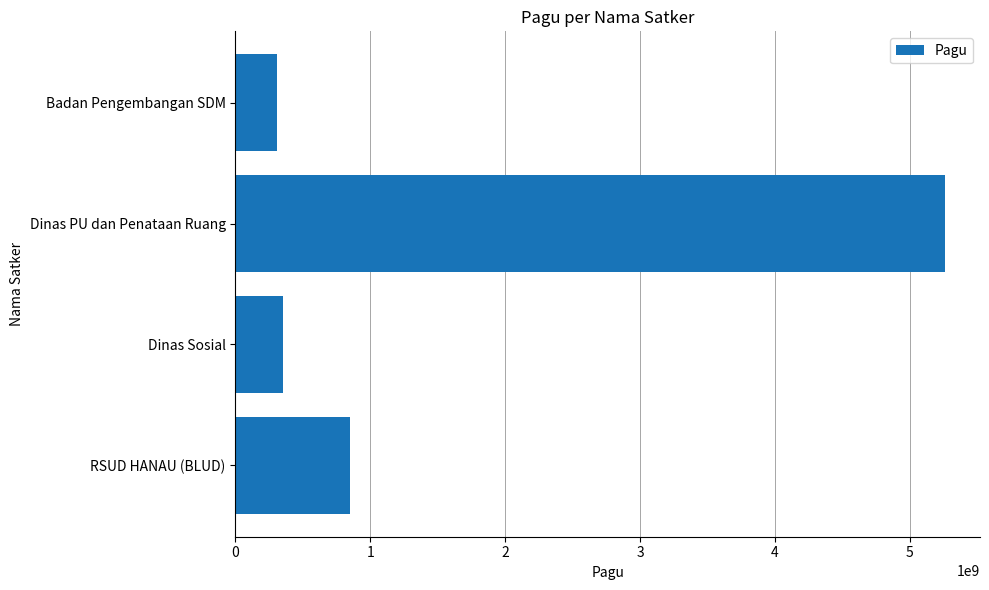

Between Badan Pengembangan SDM and RSUD HANAU (BLUD), which is larger?

RSUD HANAU (BLUD)